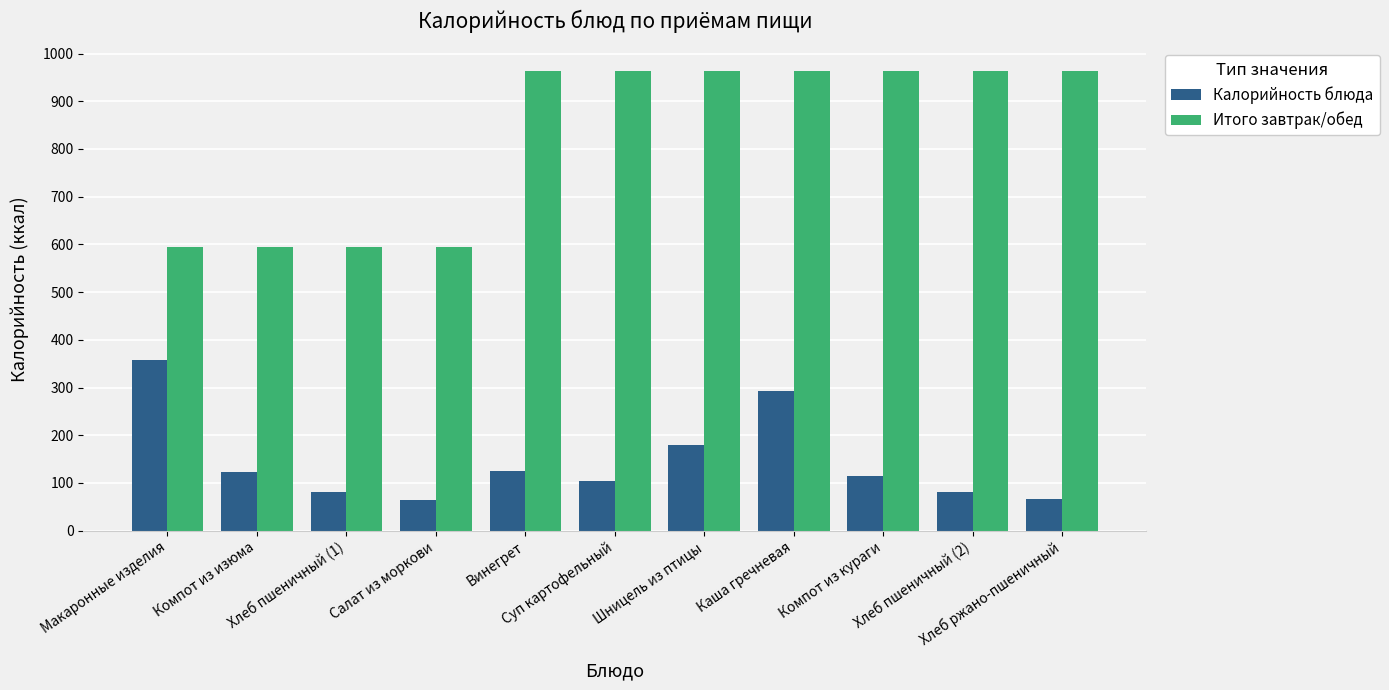

What value does the Итого завтрак/обед series have at Салат из моркови?

595